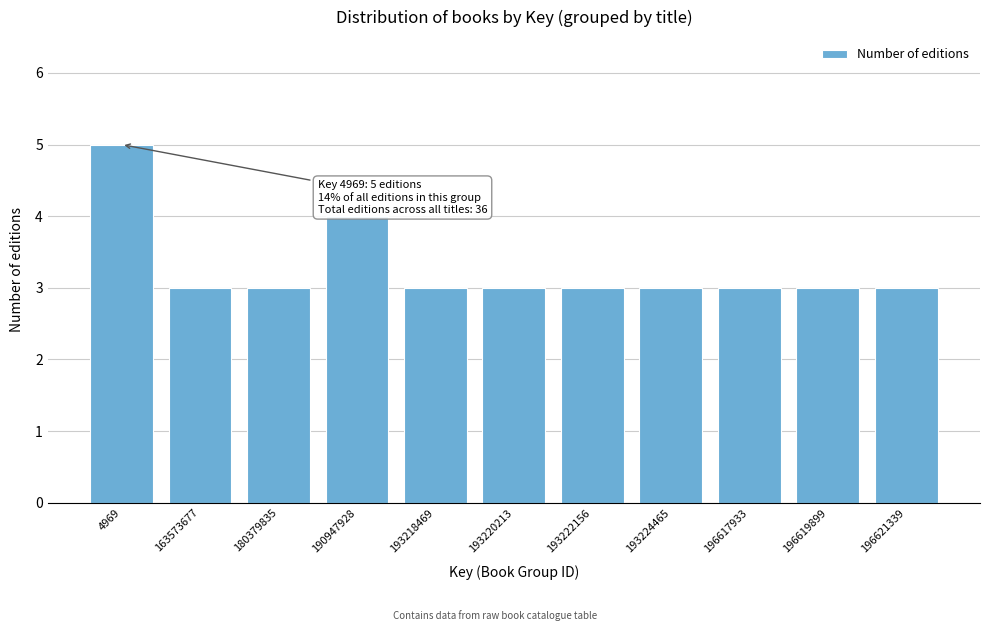

Reading right to left, transcribe all the data shown in this chart.

3	3	3	3	3	3	3	4	3	3	5